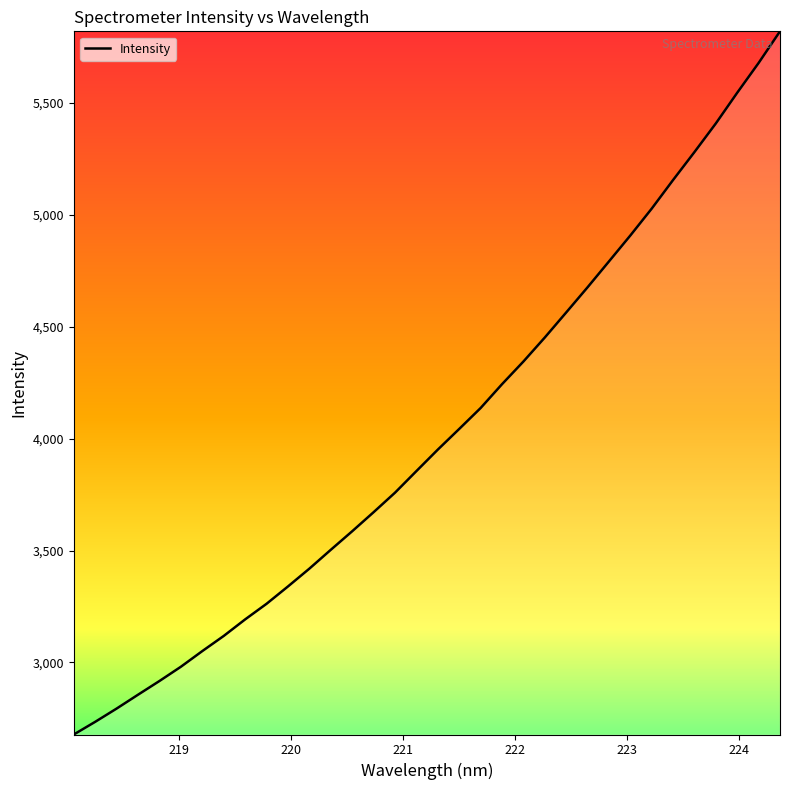

True or false: there are more than 2 points higher than both neighbors.

False